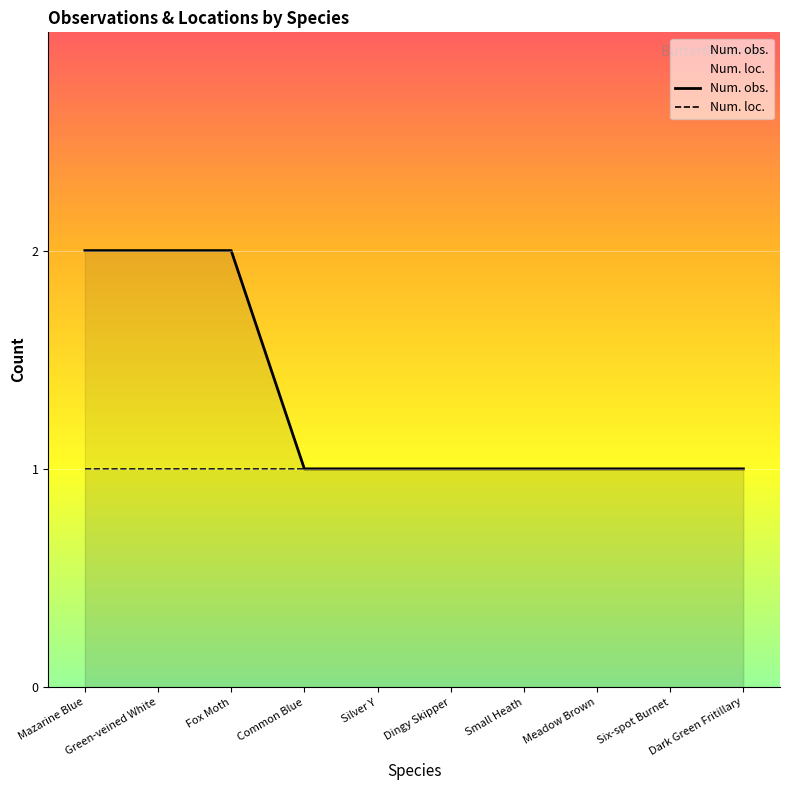

Which series has the largest range (max minus min)?

Num. obs.